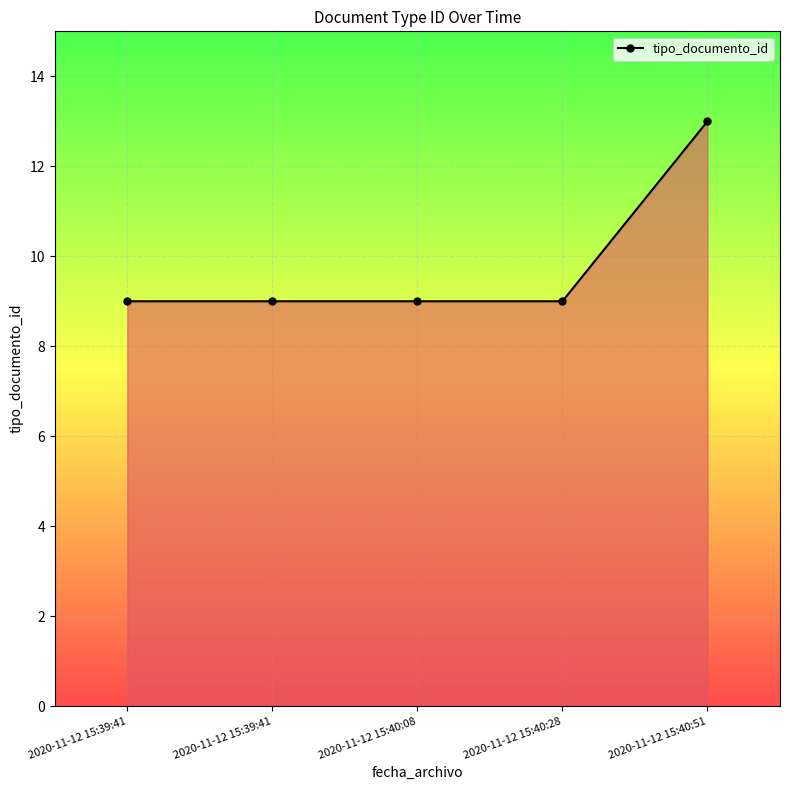

True or false: there are more than 1 points higher than both neighbors.

False